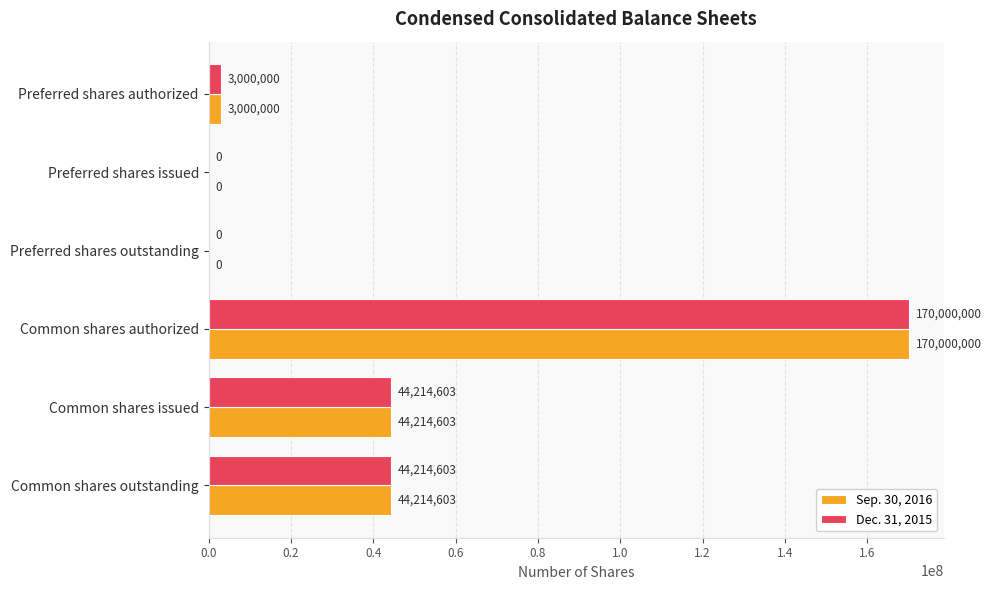

Is it true that Sep. 30, 2016 equals 3000000 at Preferred shares authorized?

True